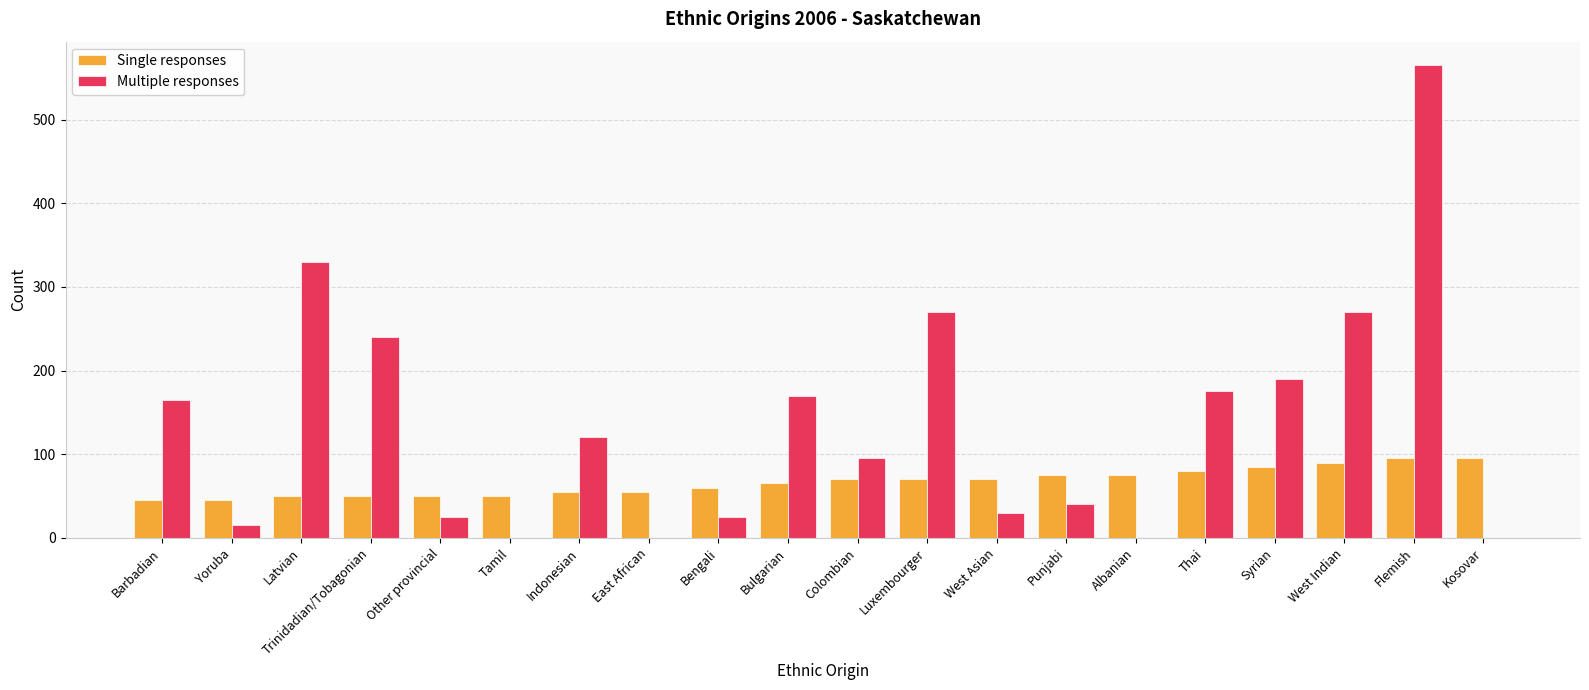

What is the total value across all series at West Indian?

360